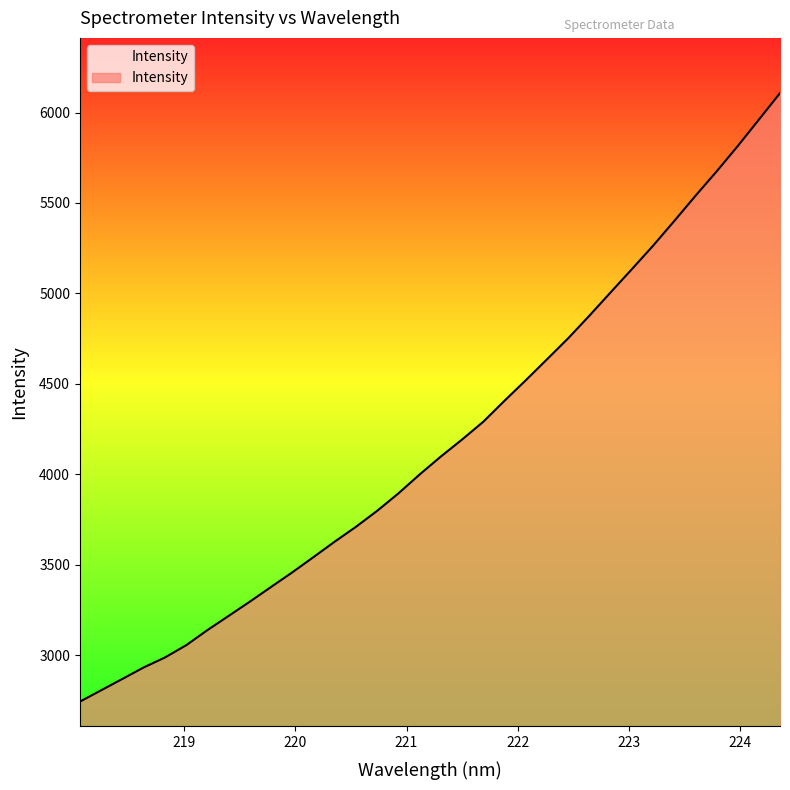

How many lines are shown in the chart?

1